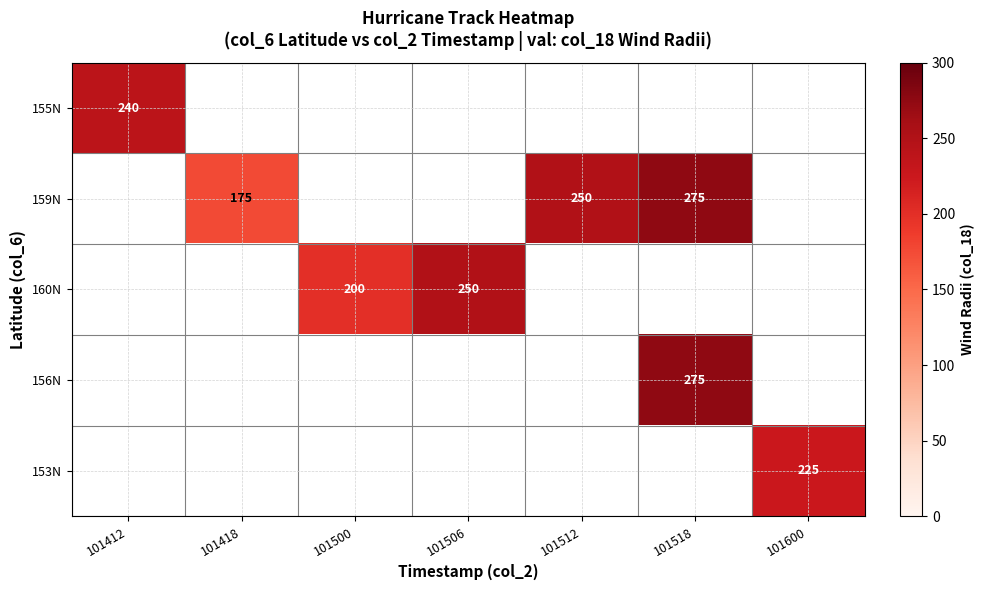

At how many categories does at least one series exceed 262?

1